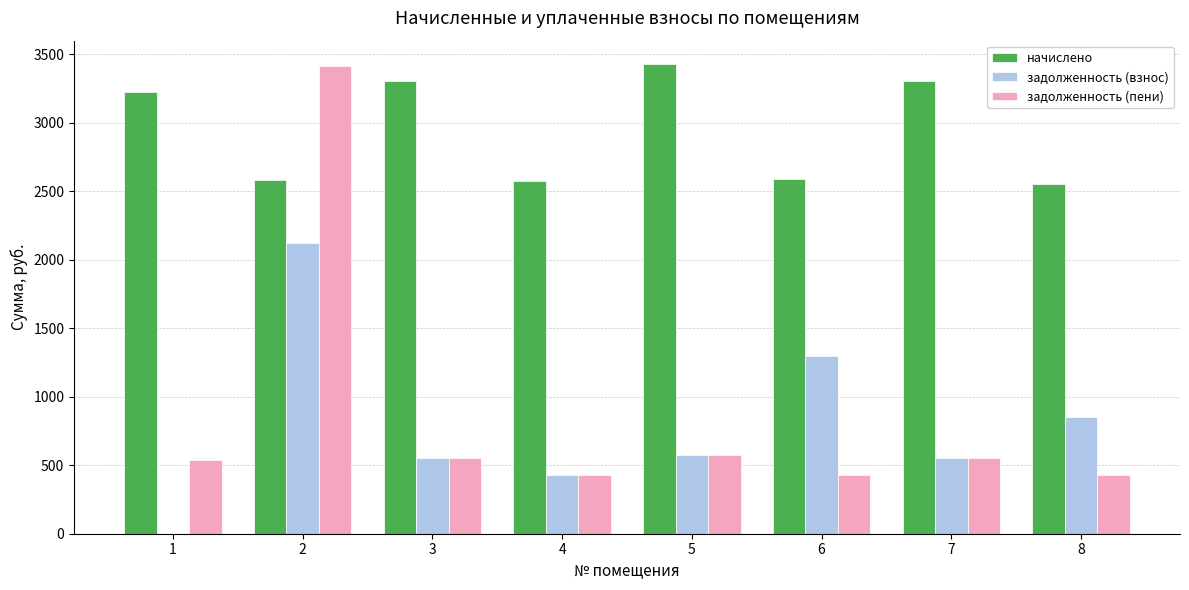

Which series changed the most between 1 and 7?

задолженность (взнос)